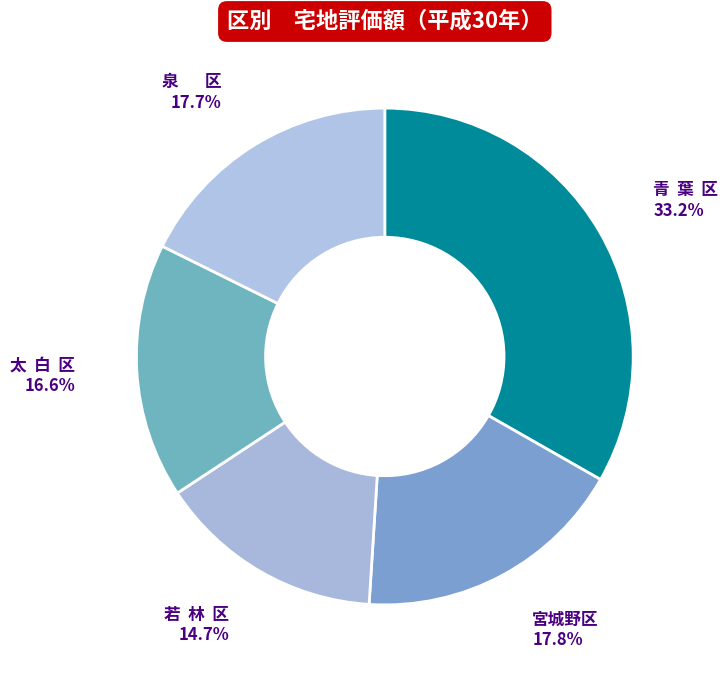

Does 青 葉 区 account for over 50% of the chart?

No